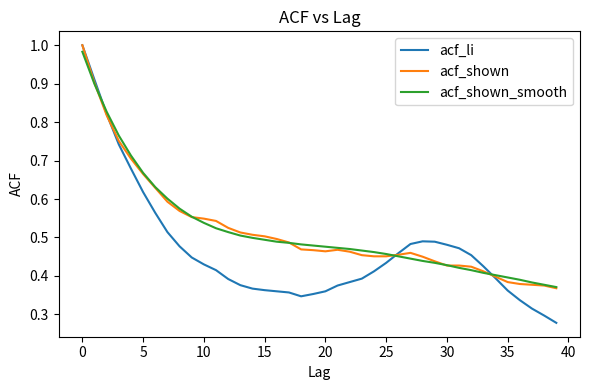

Which series has the widest spread of values?

acf_li